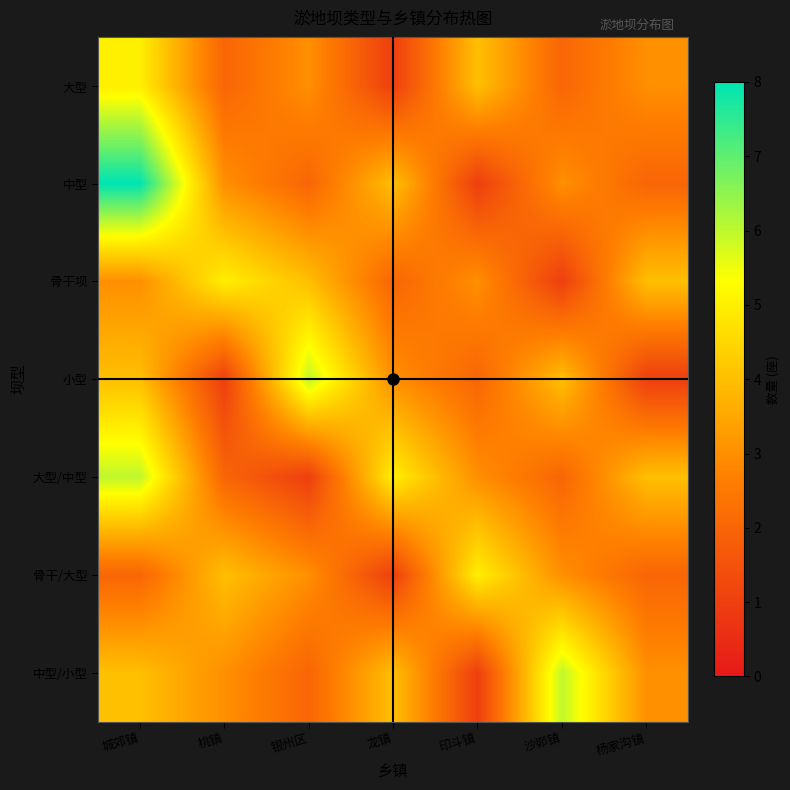

How many data points does each series have?

7